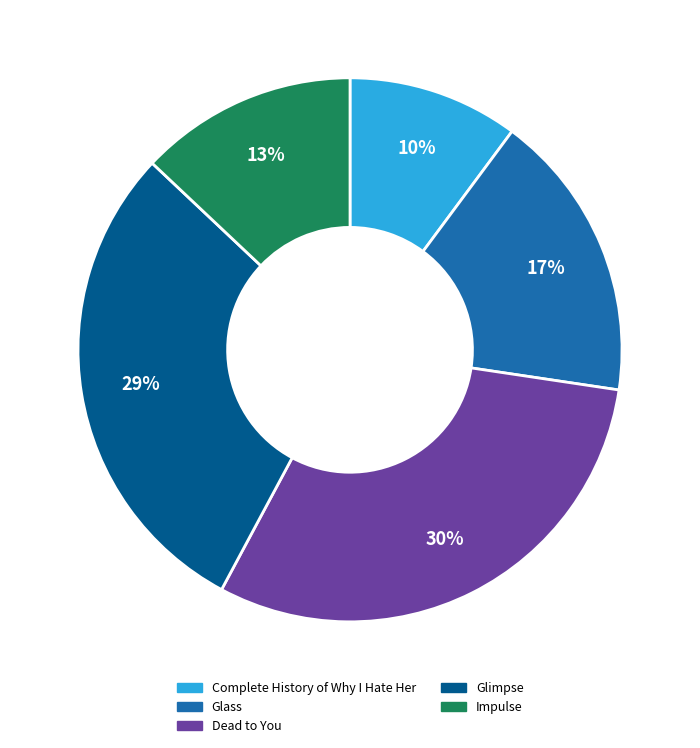

Is the sum of Impulse and Glimpse greater than half?

No